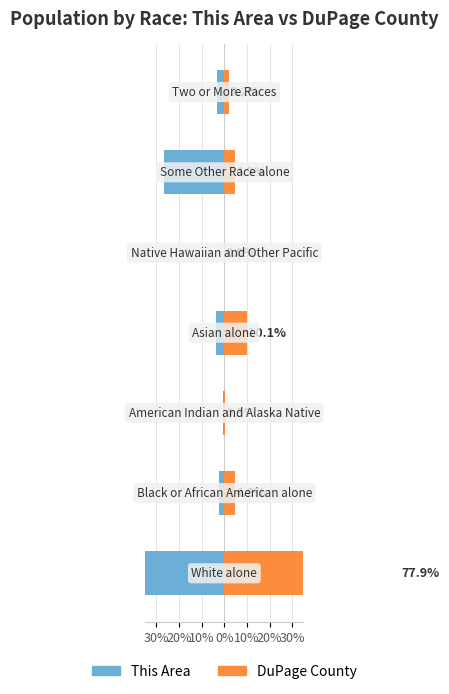

True or false: This Area has a value of -2.4 at 0%.

False